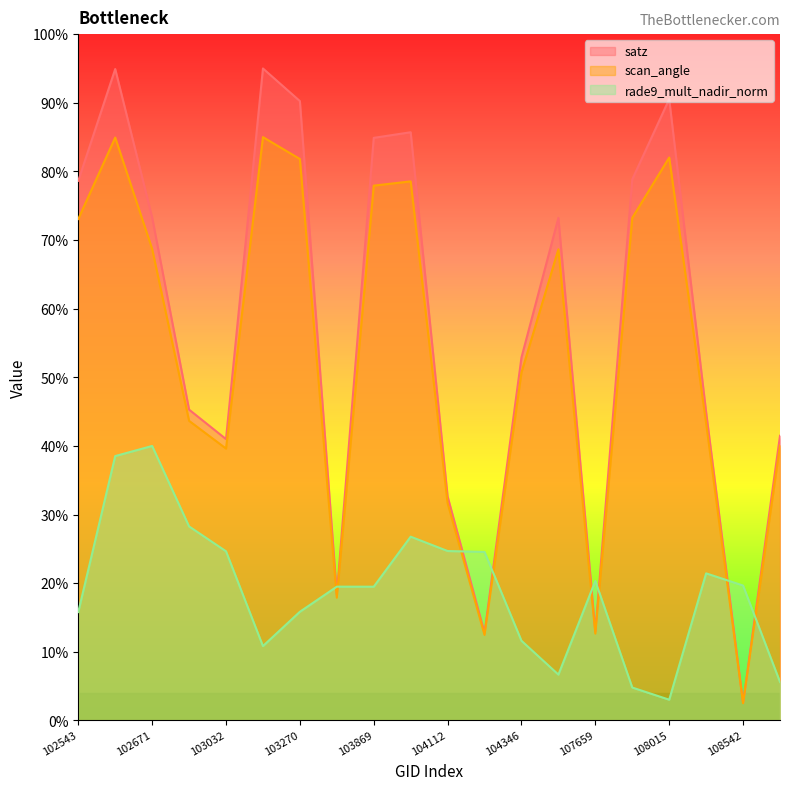

Reading left to right, transcribe all the data shown in this chart.

satz: 102543=78.6	102663=94.9	102671=73.3	102792=45.3	103032=41.0	103160=95.0	103270=90.2	103515=18.4	103869=84.9	103877=85.7	104112=32.6	104229=12.8	104346=52.9	105485=73.2	107659=13.0	108005=78.8	108015=90.5	108369=44.9	108542=2.6	108715=41.5
scan_angle: 102543=73.1	102663=84.9	102671=68.7	102792=43.7	103032=39.6	103160=85.0	103270=81.8	103515=17.9	103869=77.9	103877=78.6	104112=31.7	104229=12.5	104346=50.7	105485=68.7	107659=12.7	108005=73.2	108015=82.0	108369=43.3	108542=2.5	108715=40.1
rade9_mult_nadir_norm: 102543=15.8	102663=38.5	102671=40.0	102792=28.3	103032=24.7	103160=10.8	103270=15.8	103515=19.5	103869=19.5	103877=26.8	104112=24.7	104229=24.6	104346=11.6	105485=6.7	107659=20.3	108005=4.8	108015=3.0	108369=21.4	108542=19.7	108715=5.6